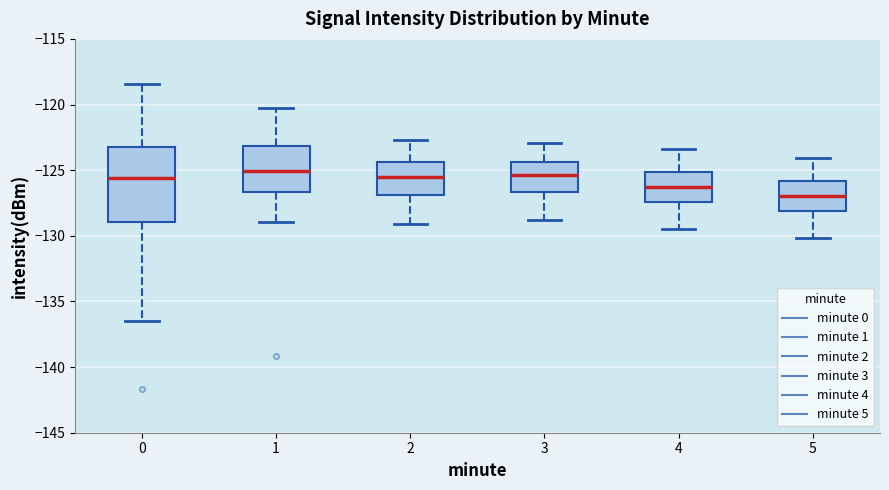

Which box is the tallest, from its lower edge to its upper edge?

0